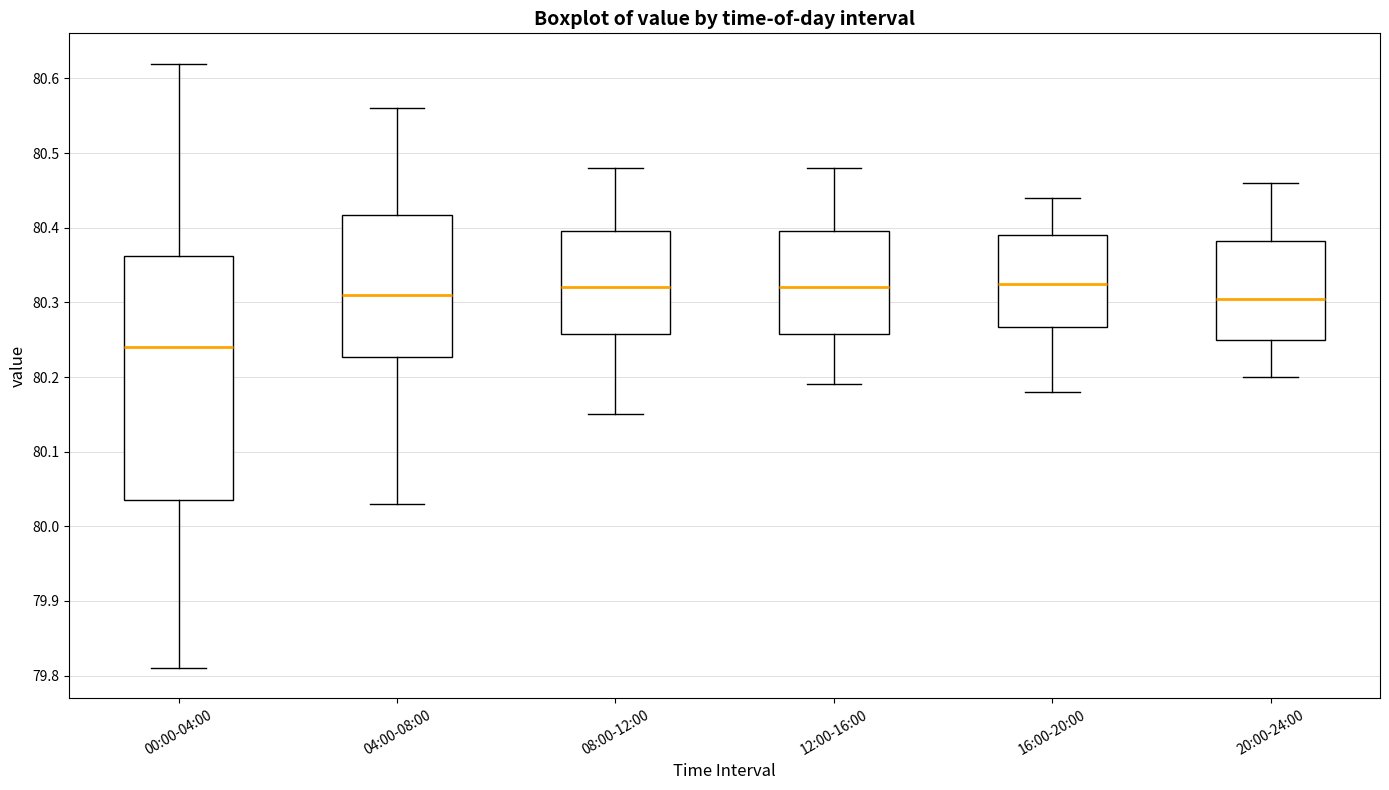

Comparing the boxes themselves (not the whiskers), which one is the tallest?

00:00-04:00